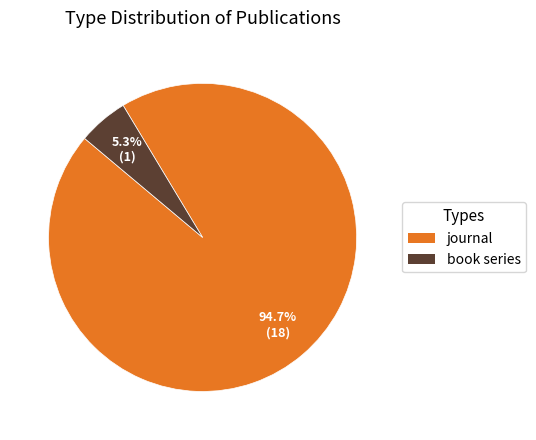

To the nearest percent, what percentage of the pie is journal?

95%